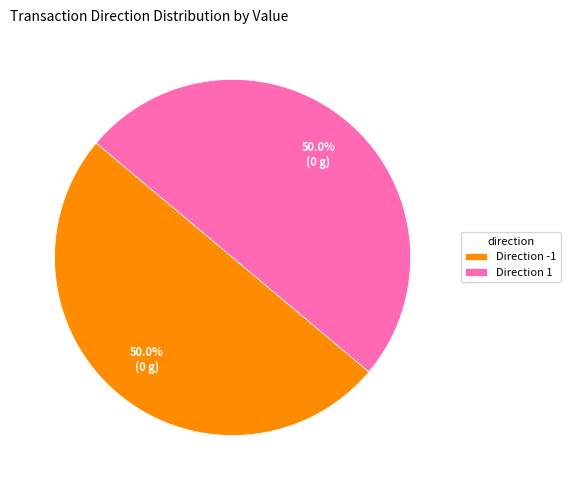

What is the total percentage of Direction -1 and Direction 1?

100.0%